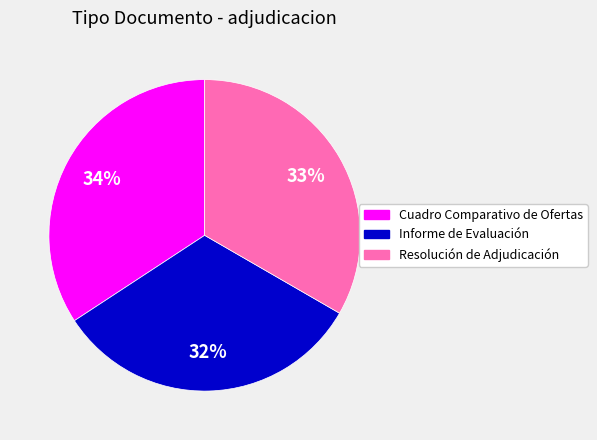

Which has a higher value, Resolución de Adjudicación or Informe de Evaluación?

Resolución de Adjudicación